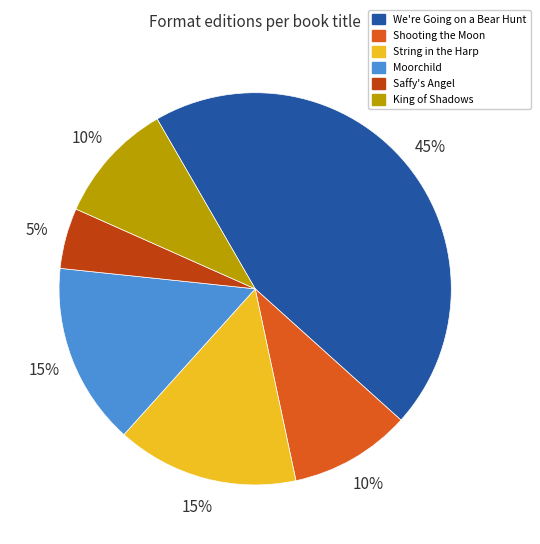

What is the ratio of the value at Shooting the Moon to the value at String in the Harp?

0.7